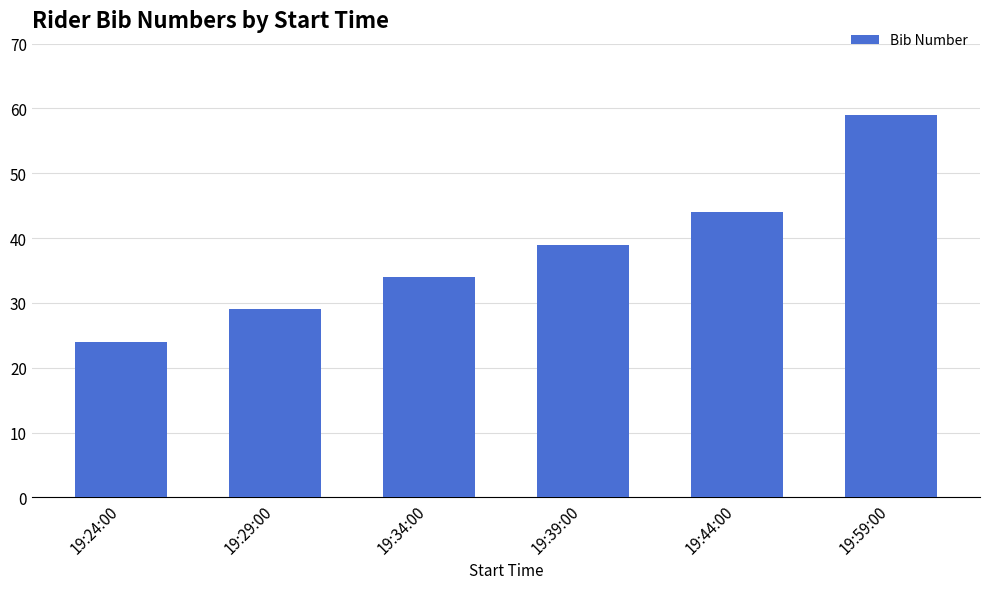

How many bars are there in total?

6